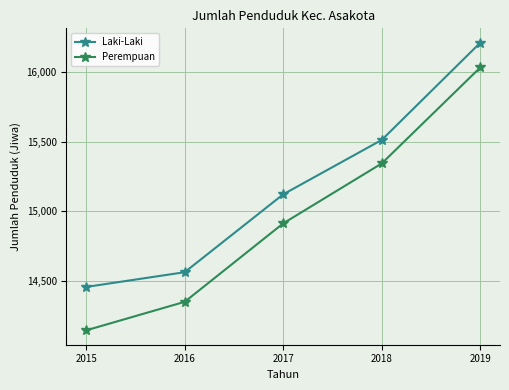

Which series has the largest total across all categories?

Laki-Laki